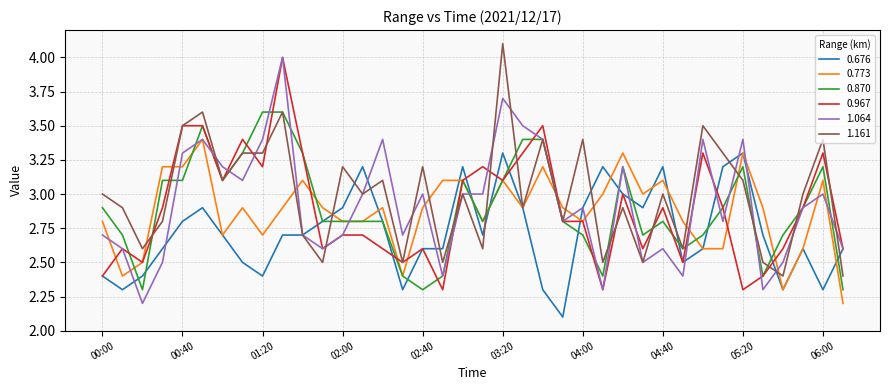

What is the maximum value for 0.676?

3.3